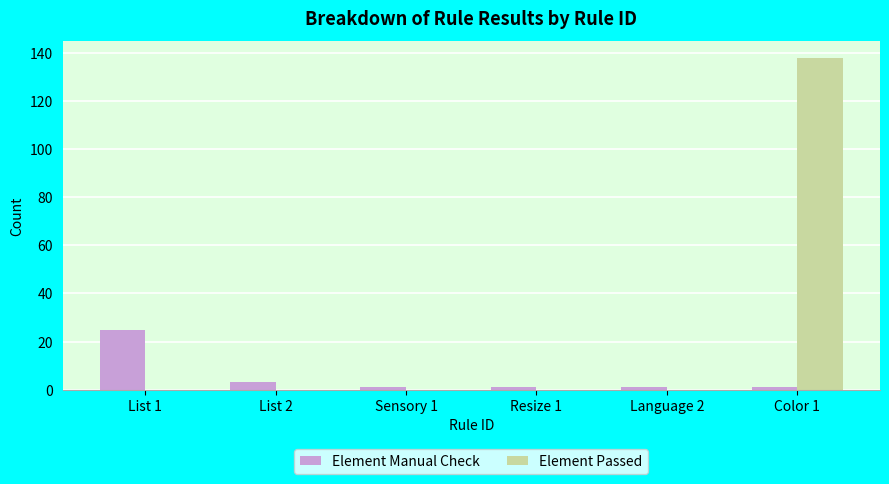

Reading left to right, extract all data points from this chart.

Element Manual Check: 25	3	1	1	1	1
Element Passed: 0	0	0	0	0	138